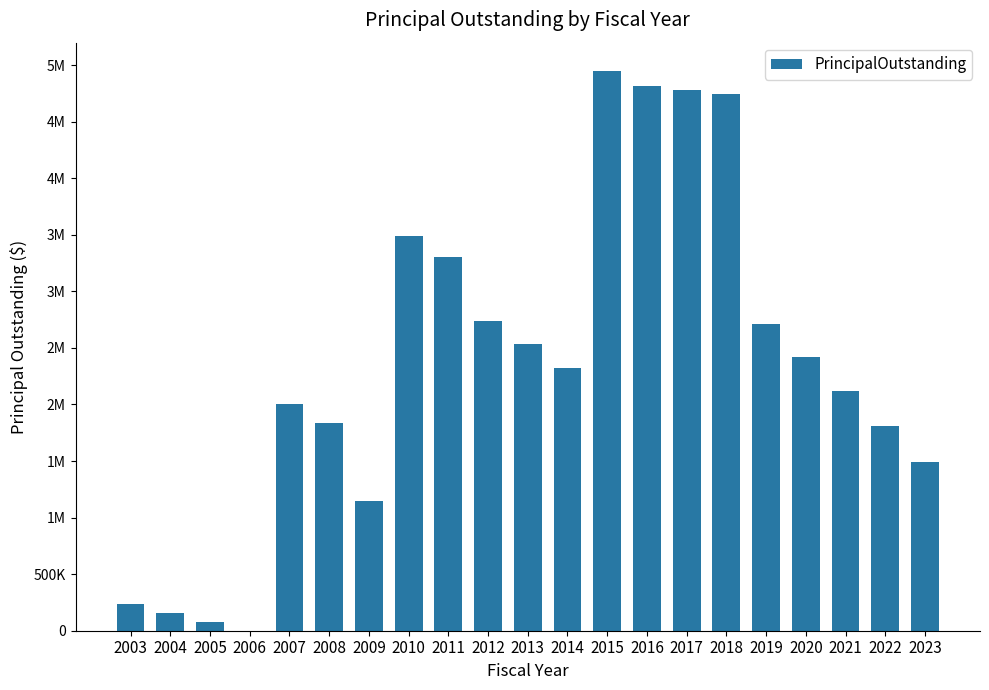

What is the sum of all values?

49685000